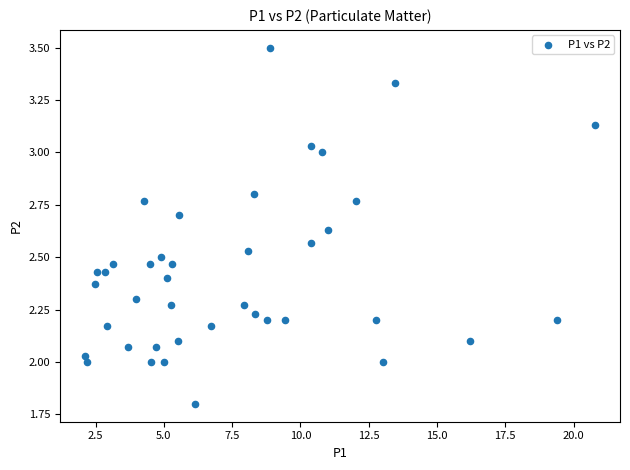

What is the range of X values (max minus min)?

18.6